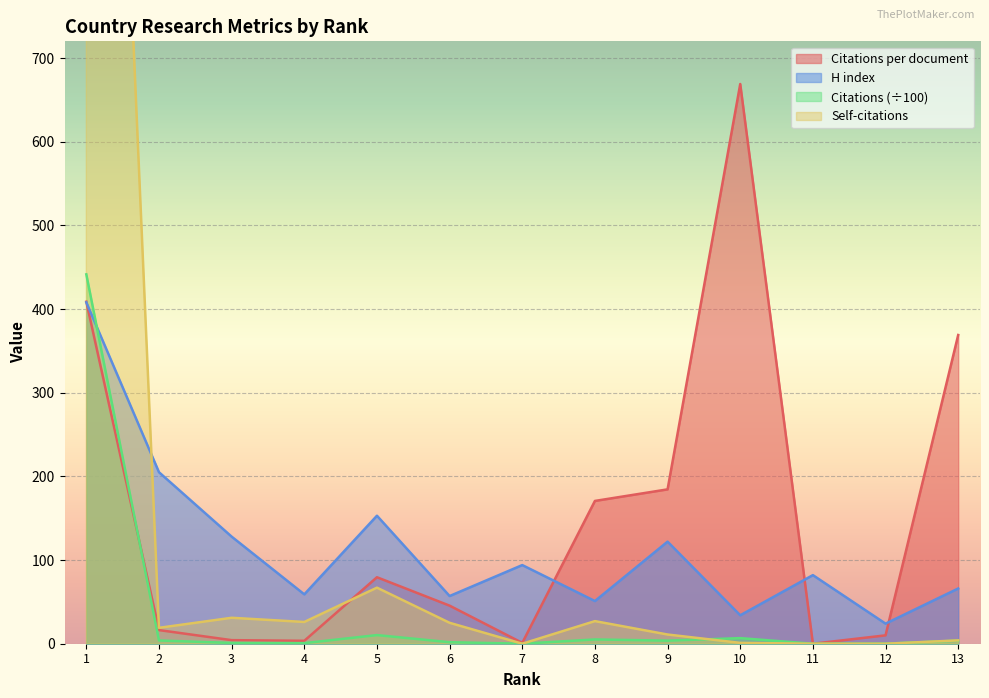

What is the highest value of the H index series?

408.0